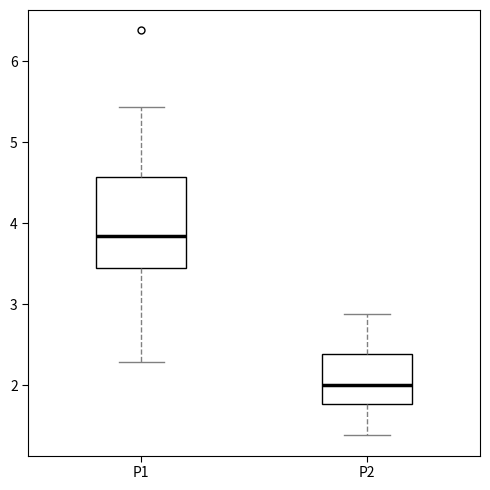

Where does the median line of the box for P1 sit on the y-axis? The values are not printed on the chart, so give them approximately, as read against the axis.

3.8